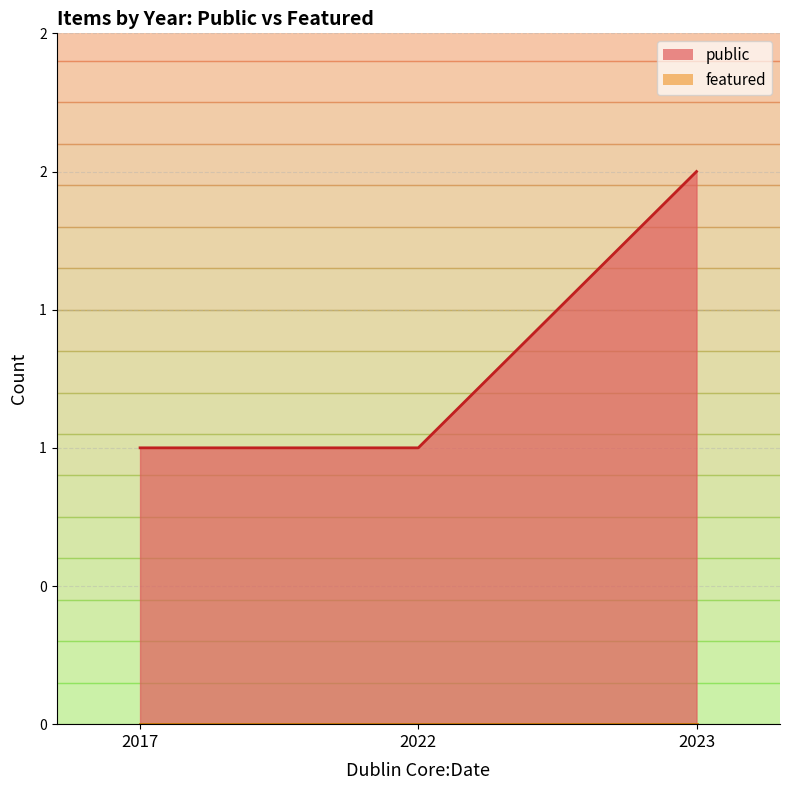

What are all the series names shown in the legend?

public, featured